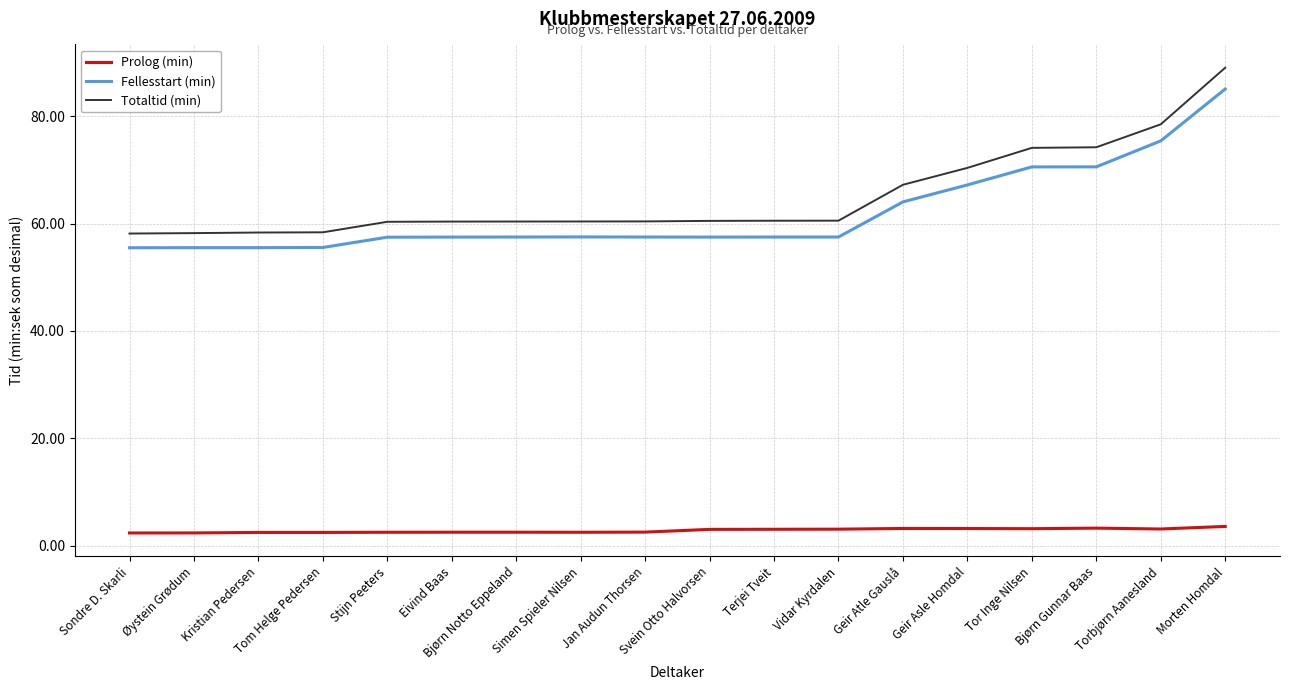

Does the chart display data point markers on the line(s)?

No